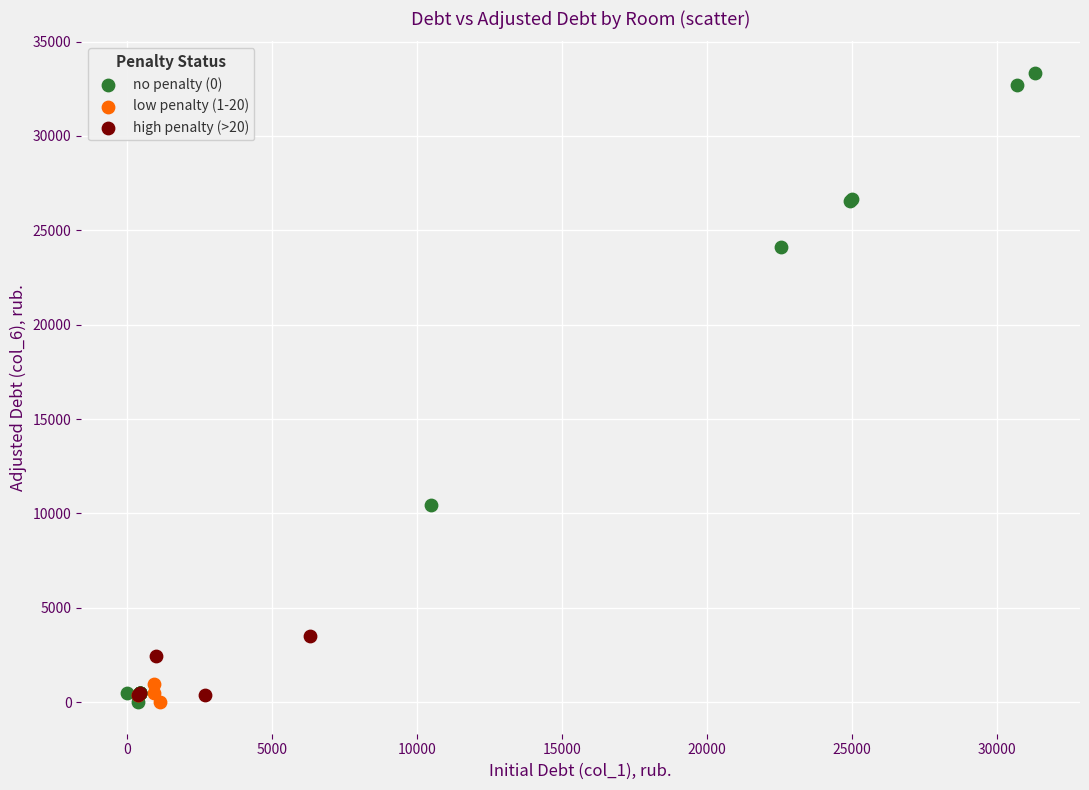

Which series has the largest Y range (max minus min)?

no penalty (0)